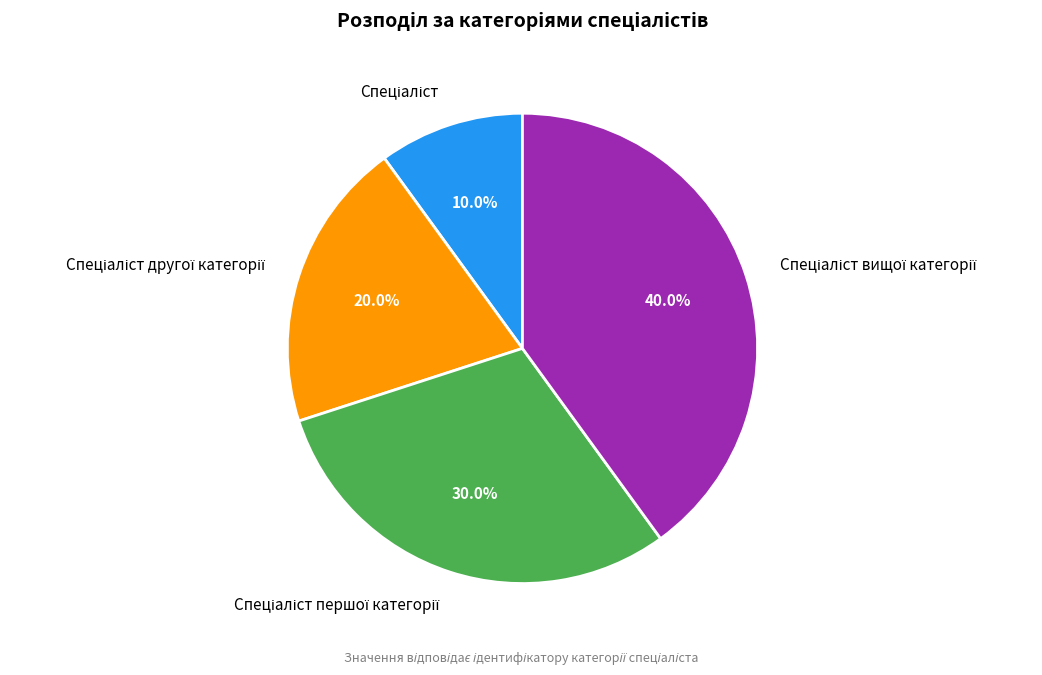

How many segments does this pie chart have?

4